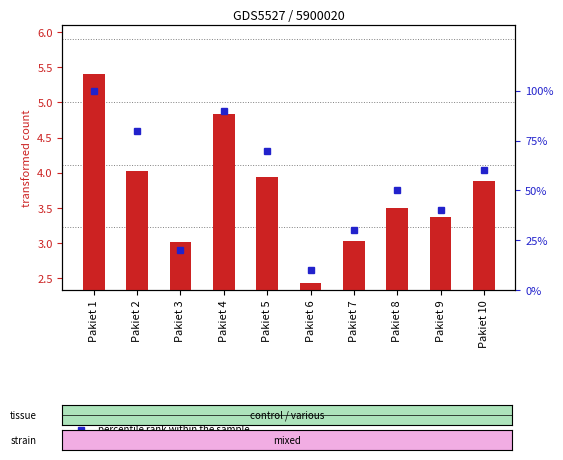

At which category is the sum across all series the highest?

Pakiet 1